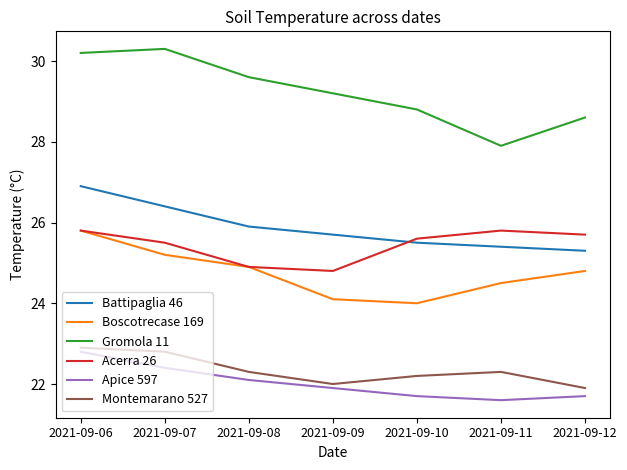

What is the smallest value displayed?

21.6